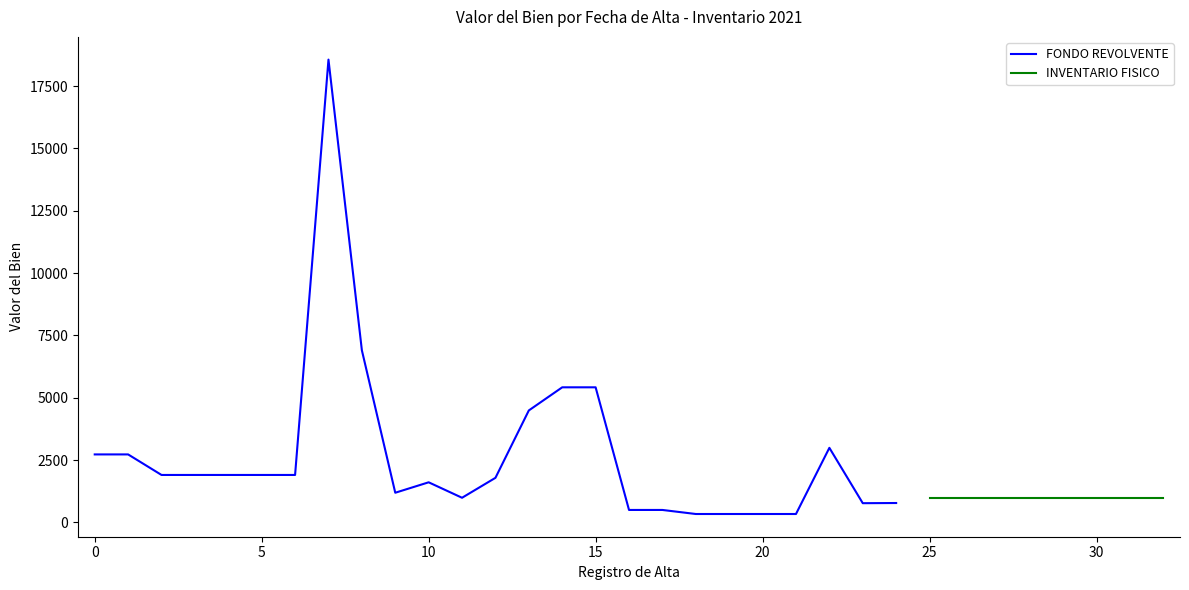

What is the highest value of the FONDO REVOLVENTE series?

18560.0